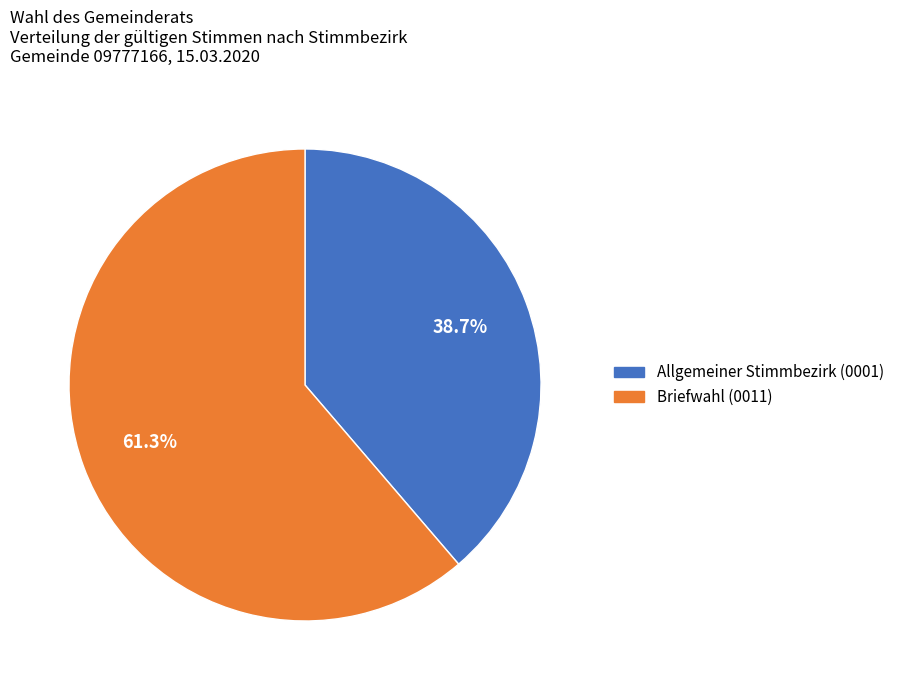

What is the ratio of the value at Briefwahl (0011) to the value at Allgemeiner Stimmbezirk (0001)?

1.6